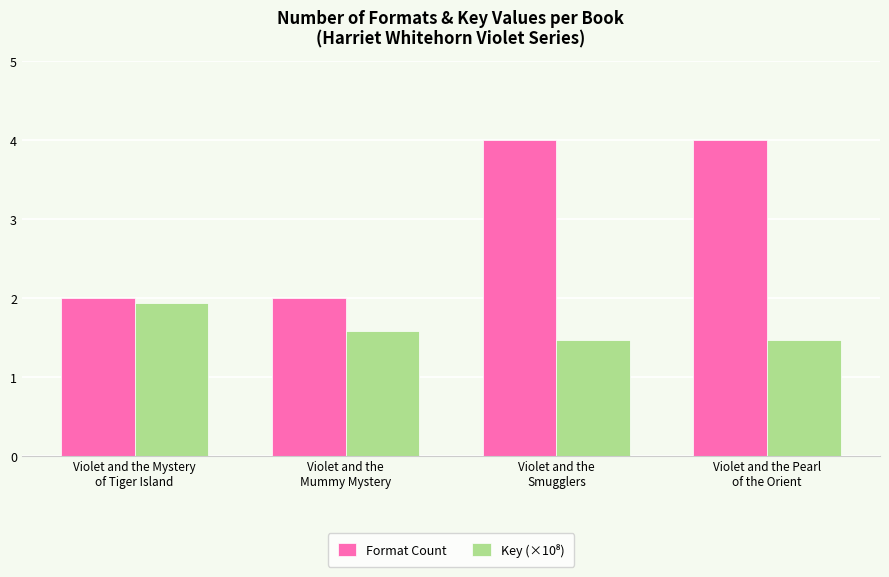

What position from the right is Violet and the Pearl
of the Orient?

1